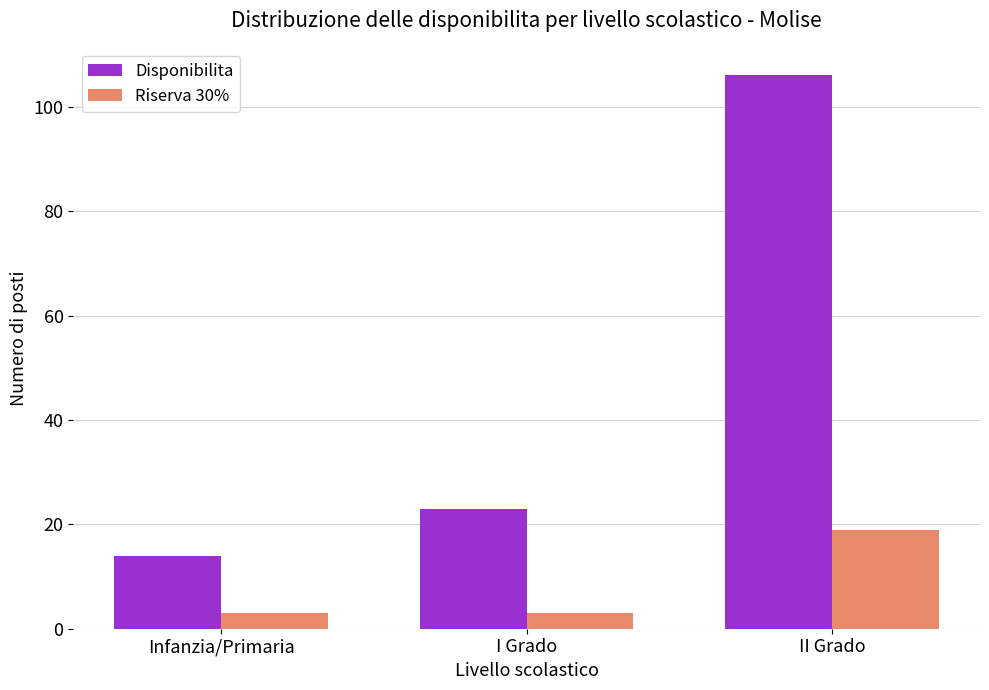

True or false: Disponibilita has a value of 14 at Infanzia/Primaria.

True